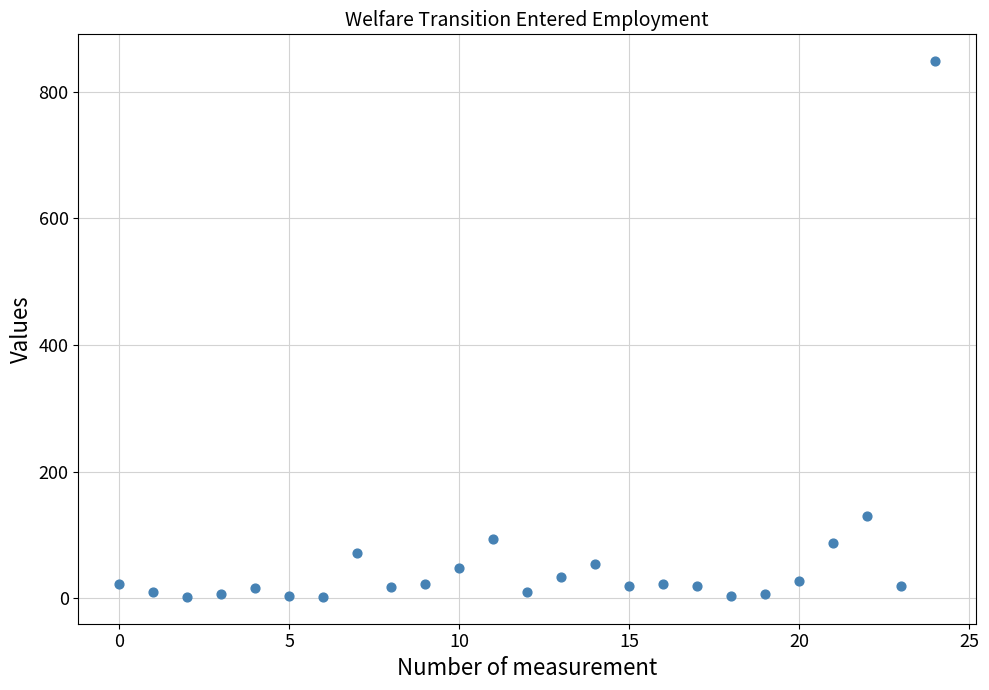

What is the range of Y values (max minus min)?

846